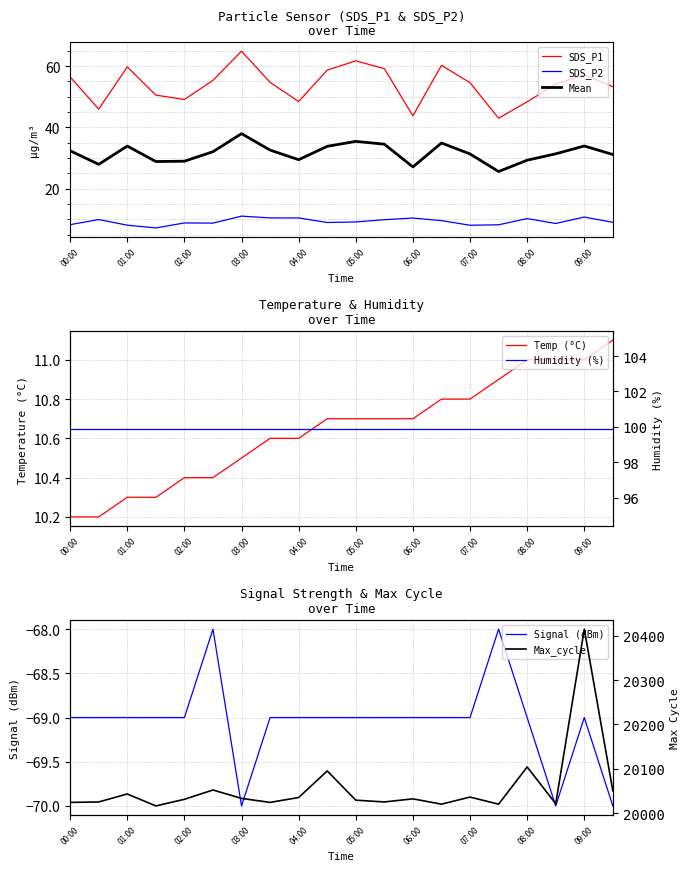

Read the SDS_P2 value at 09:30.

9.1